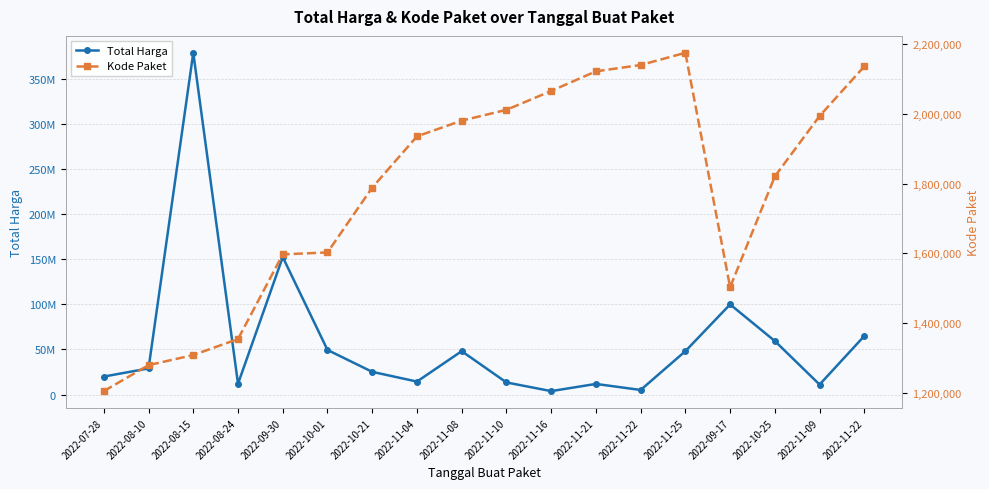

At which category is the sum across all series the highest?

2022-08-15